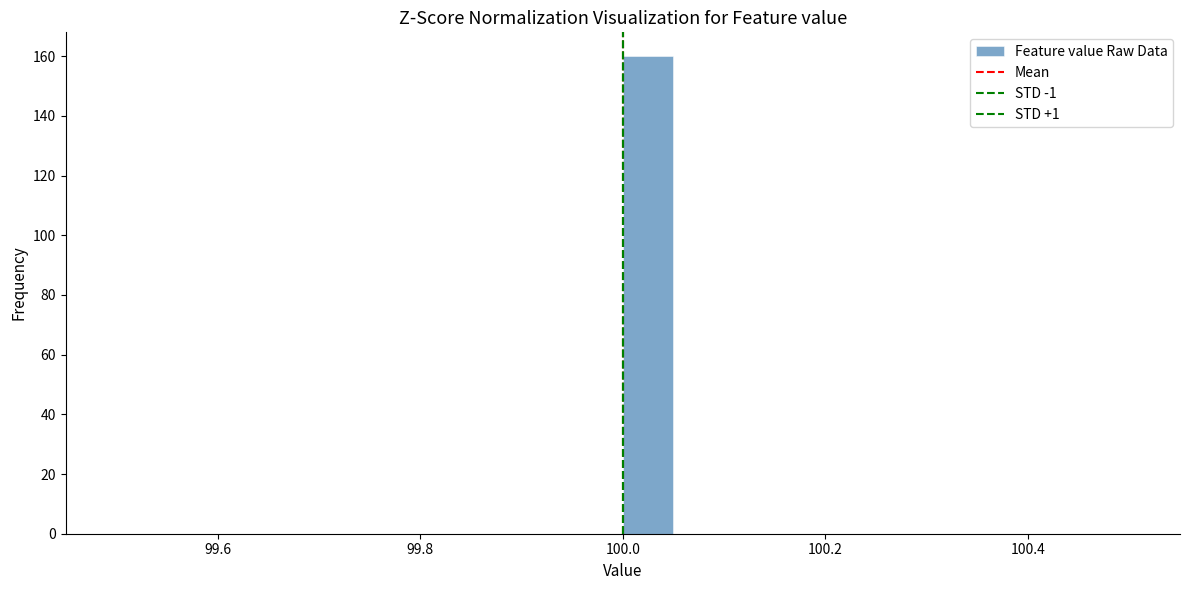

Read against the x-axis, roughly where is the centre of the tallest bar?

100.02